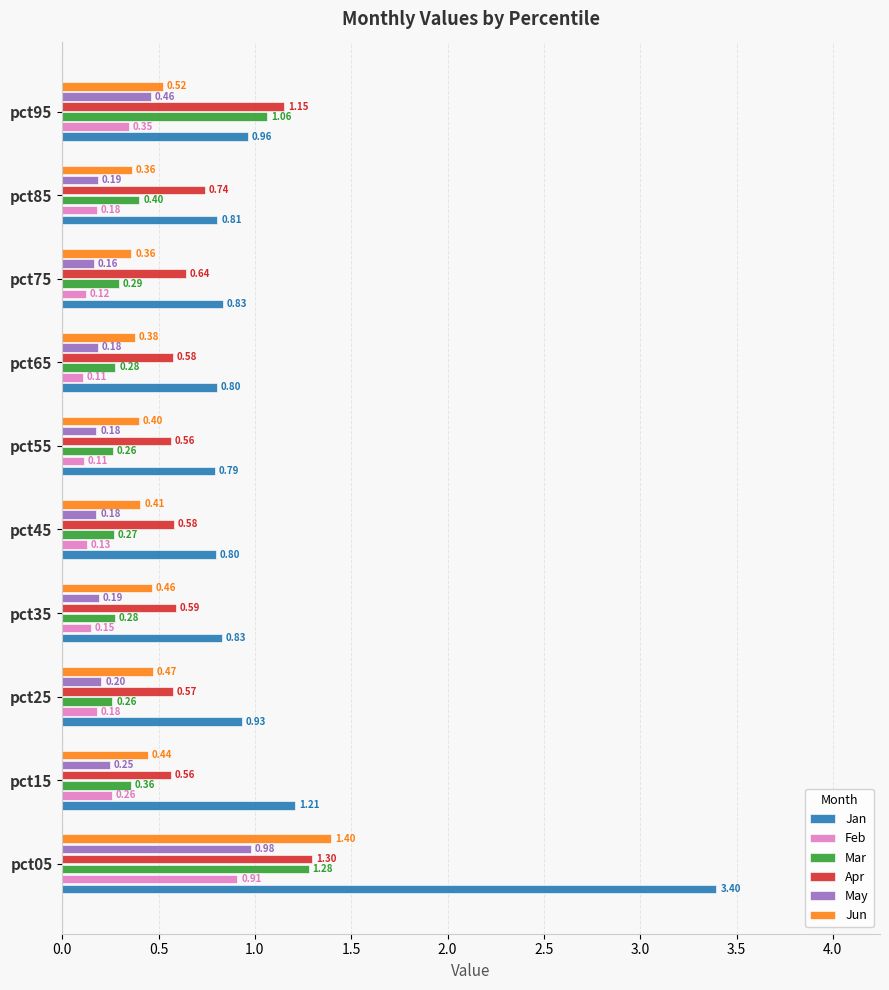

What is the sum of all Feb values?

2.5